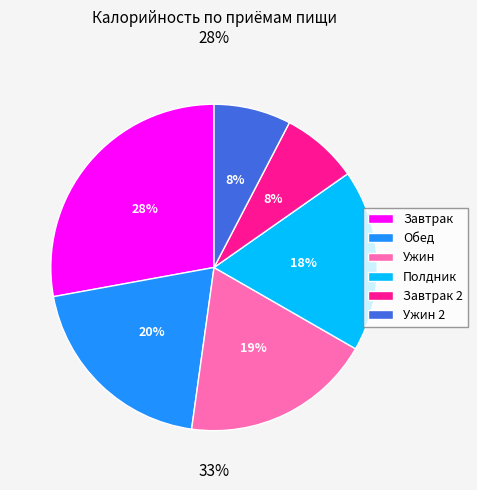

Does any single category account for the majority?

No